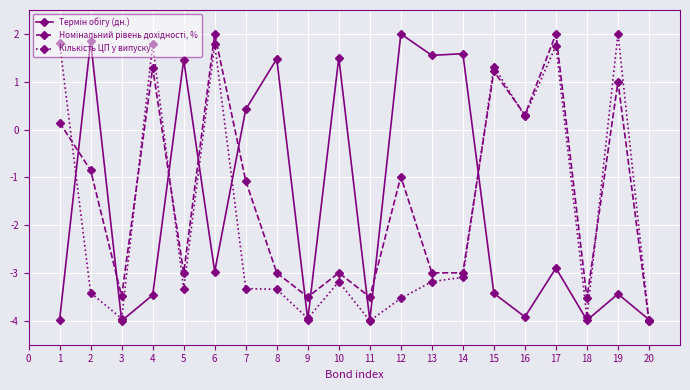

What is the difference between the highest and lowest values at 5?

4.8